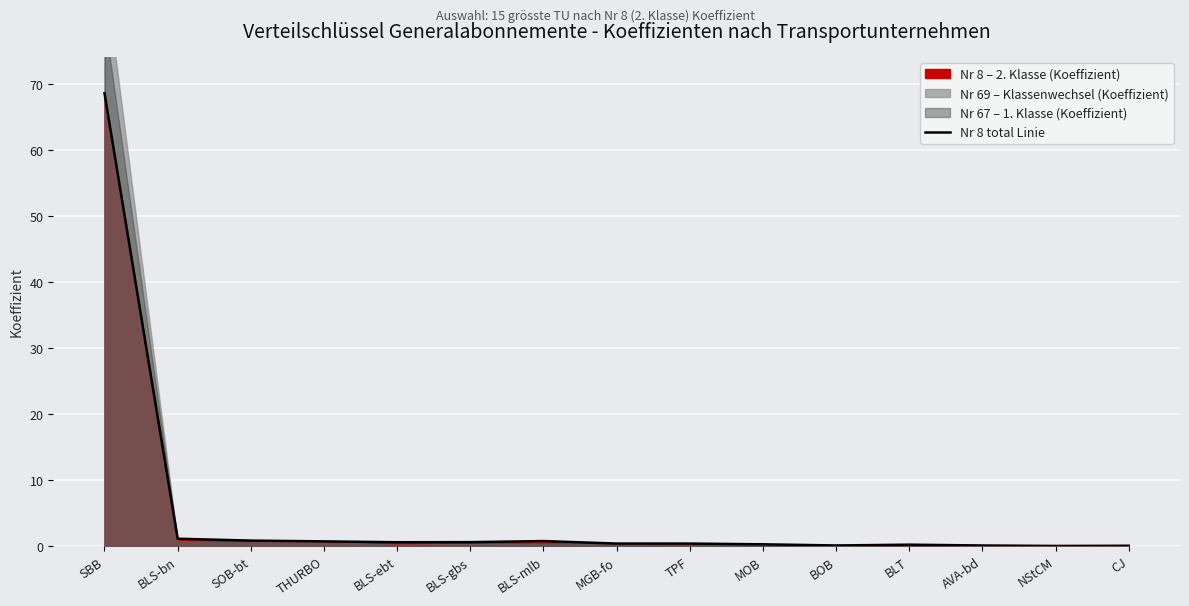

How many points are higher than both their immediate neighbors (excluding endpoints)?

2